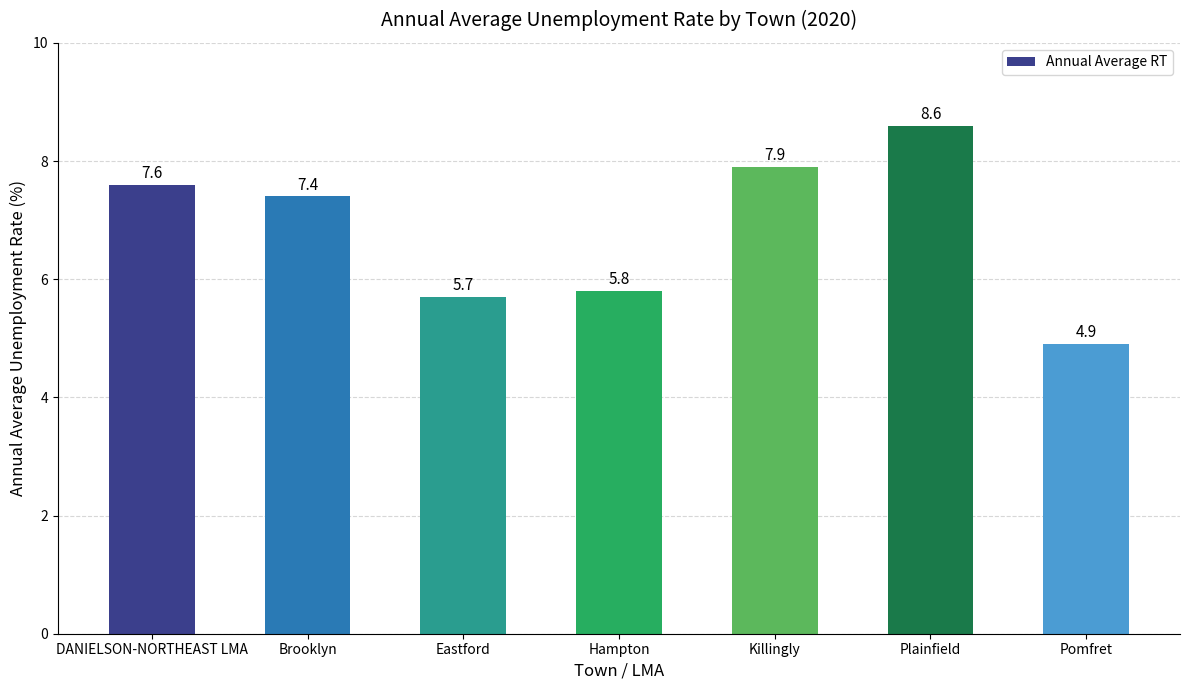

Does the chart contain any negative values?

No